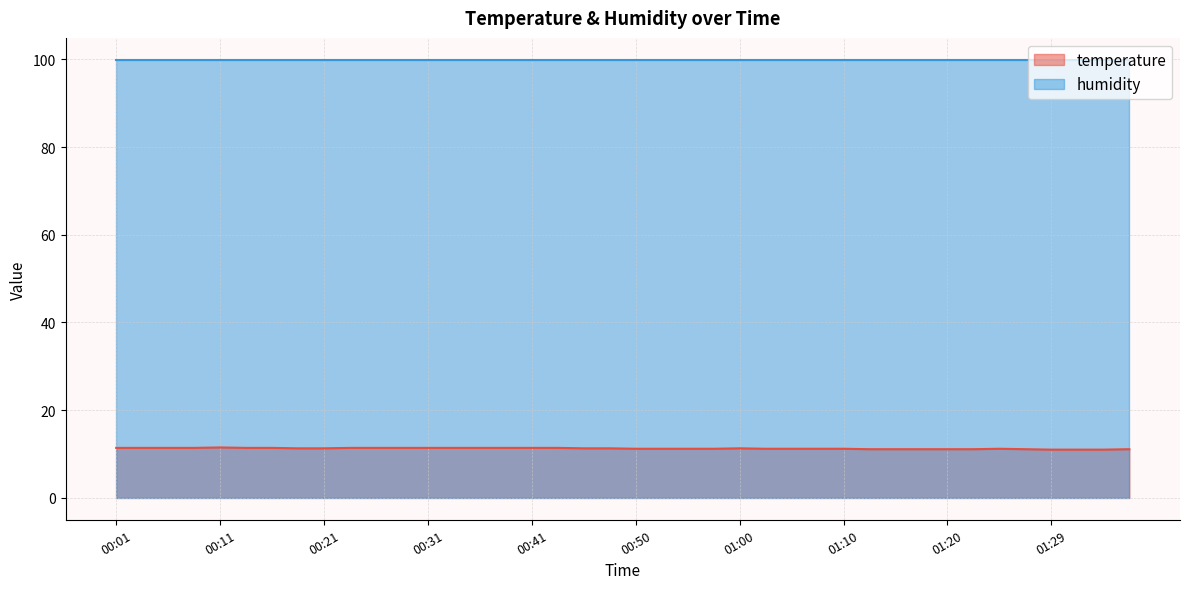

What is the ratio of the value at 00:31 to the value at 01:27?

1.0